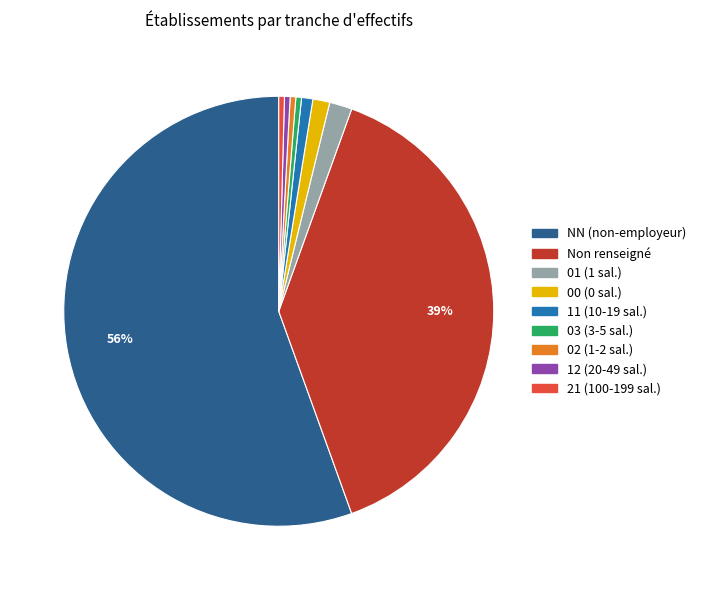

The 01 (1 sal.) slice represents 2% of the pie. True or false?

True